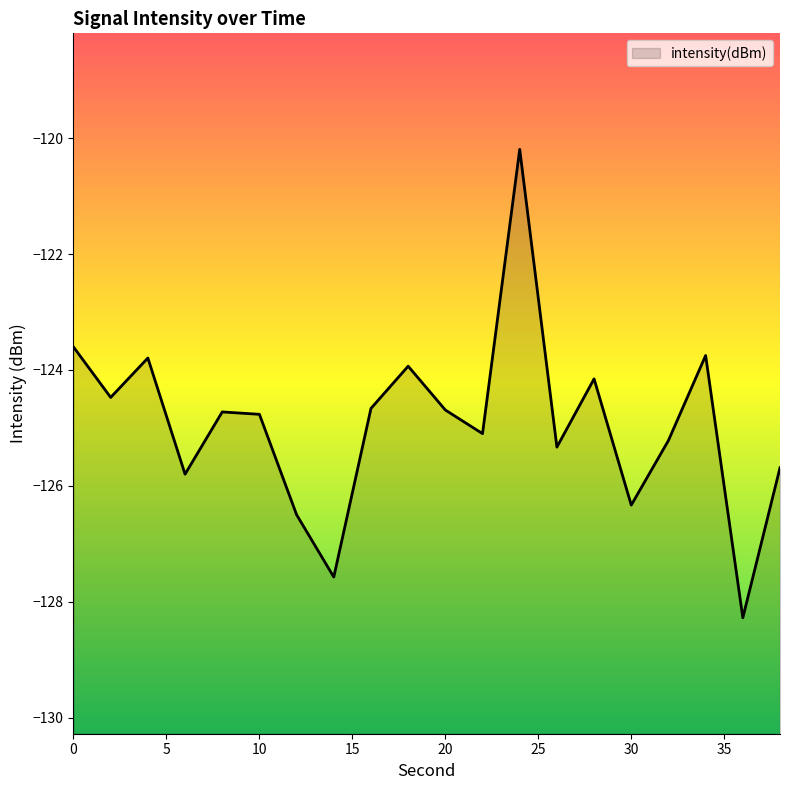

True or false: the data shows -123.8 at 4.

True